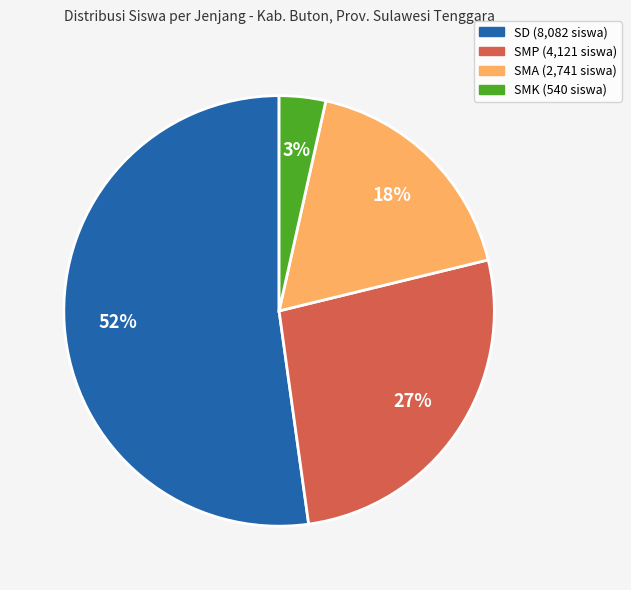

Is there any slice that represents more than half of the pie?

Yes